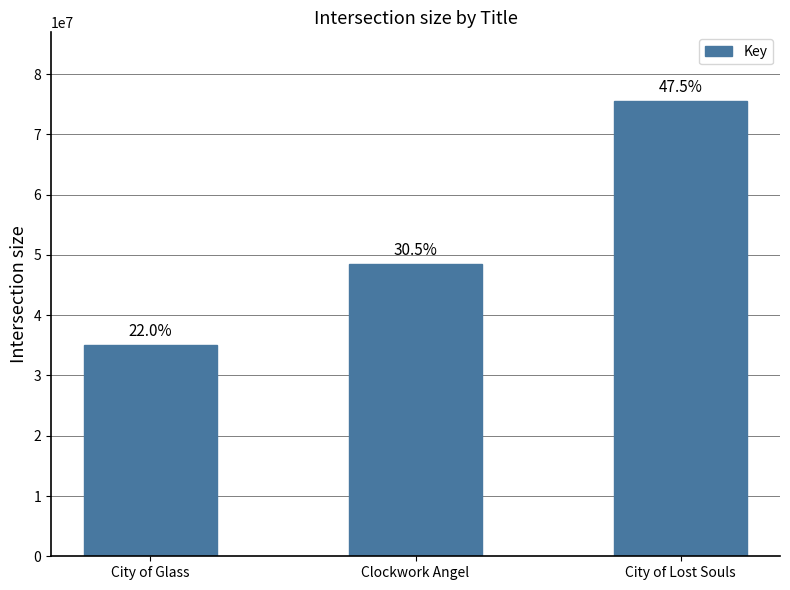

List the labels in order of value, smallest first.

City of Glass, Clockwork Angel, City of Lost Souls